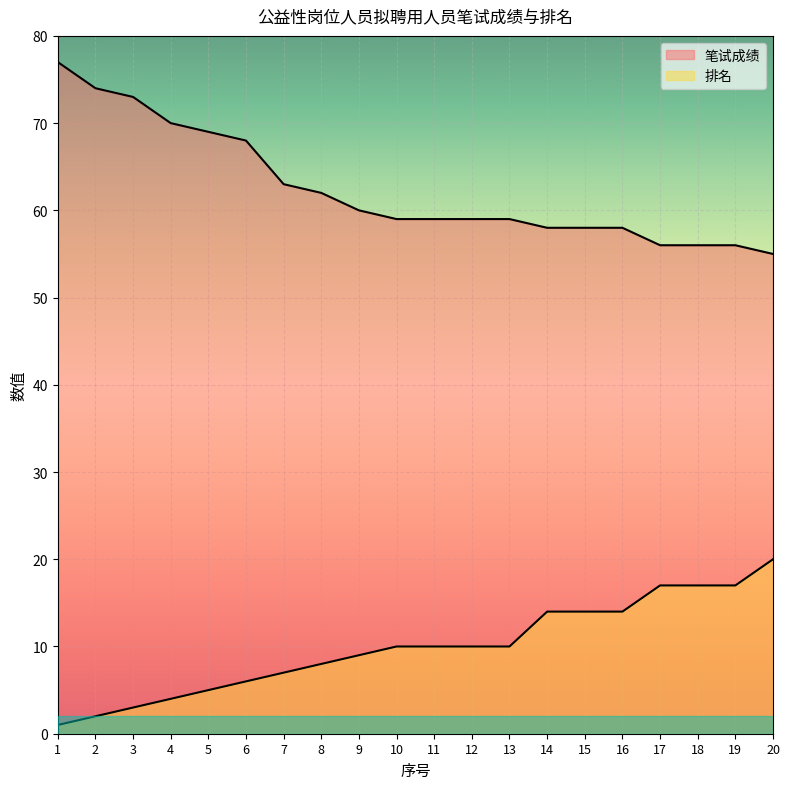

Which category has the lowest value across all series?

1